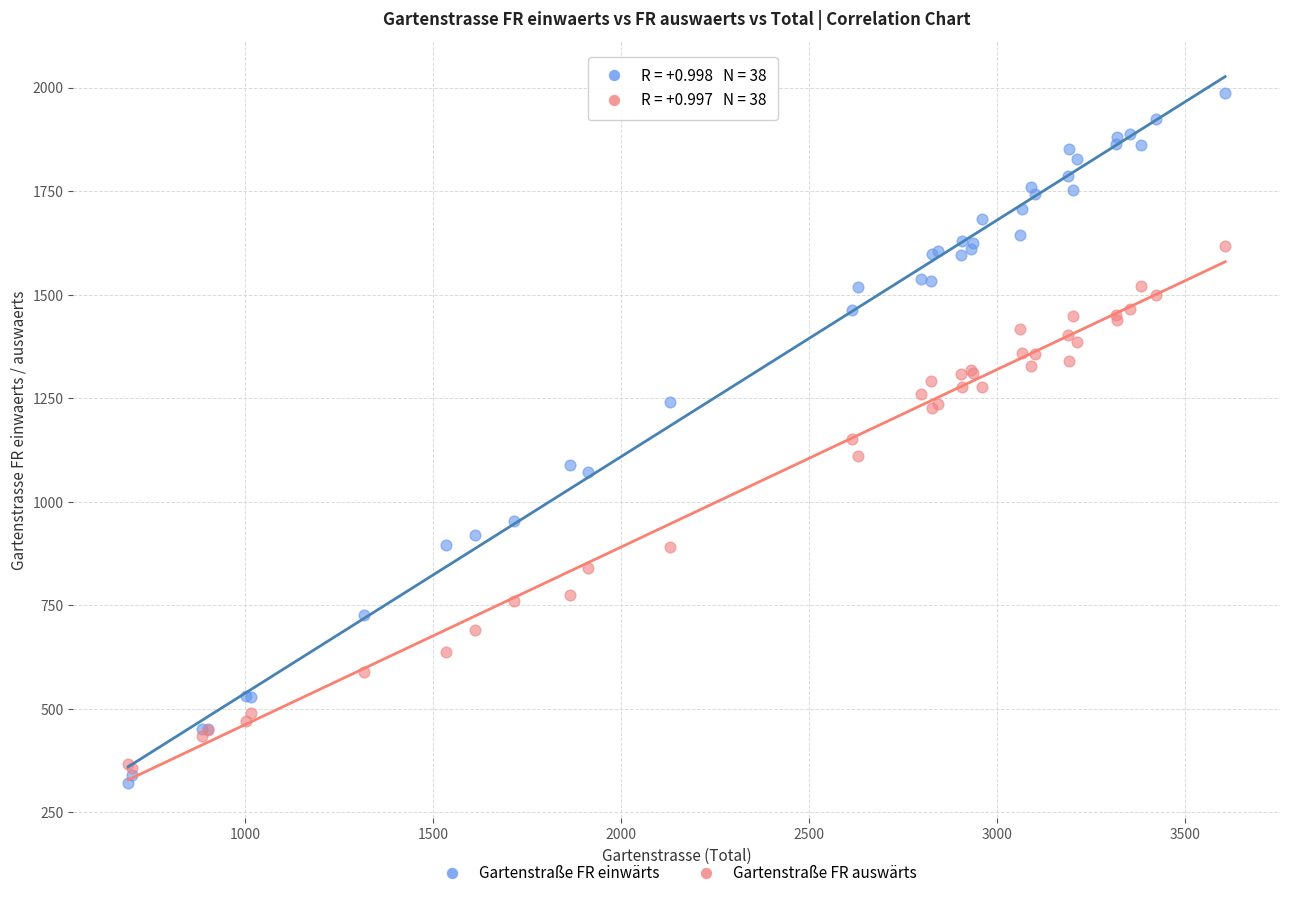

Which series reaches the maximum Y coordinate?

Gartenstraße FR einwärts